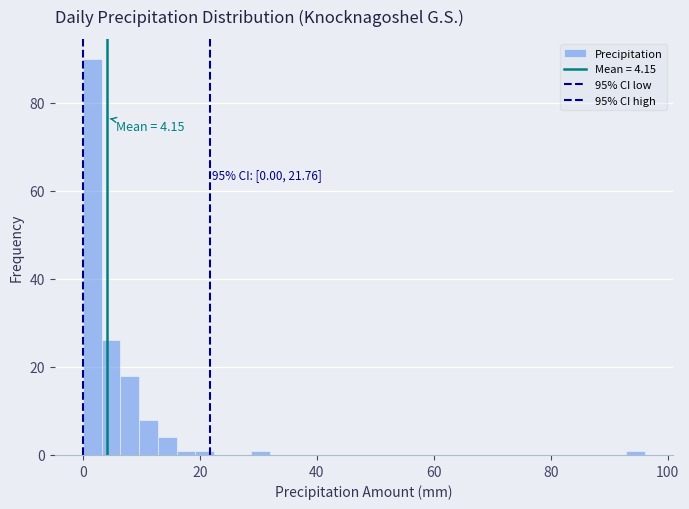

Read against the x-axis, roughly where is the centre of the tallest bar?

2